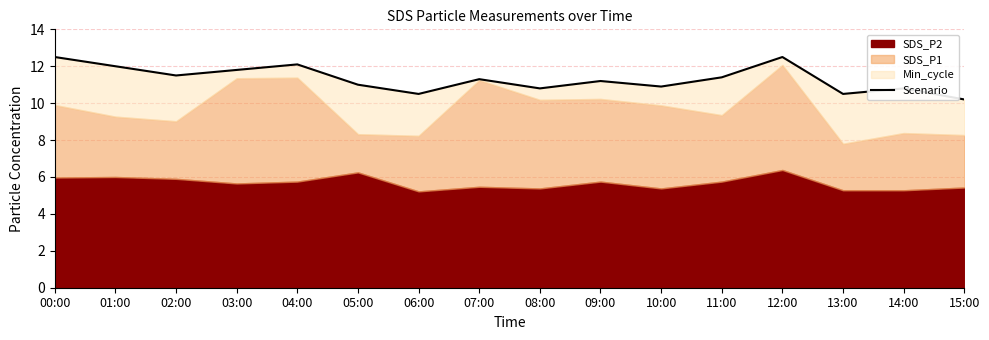

Is it true that the value at 04:00 is 19.0?

False